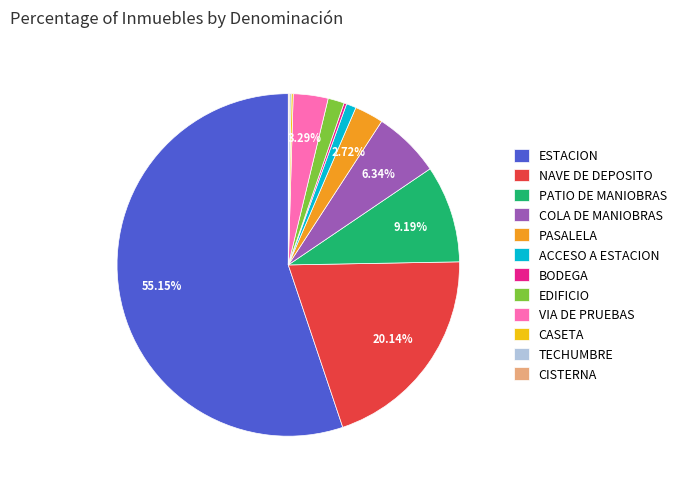

Which category has the biggest portion of the pie?

ESTACION